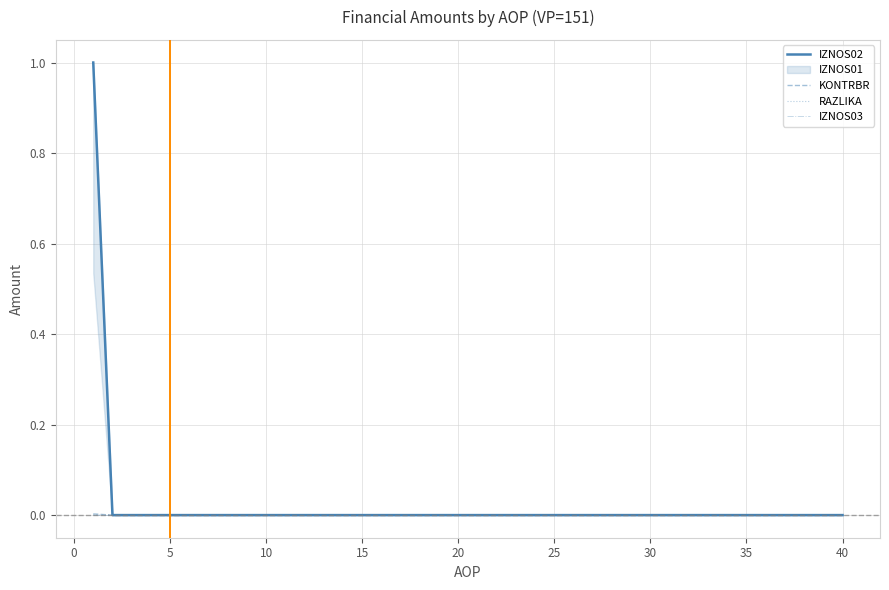

True or false: IZNOS02 and IZNOS03 intersect in this chart.

False